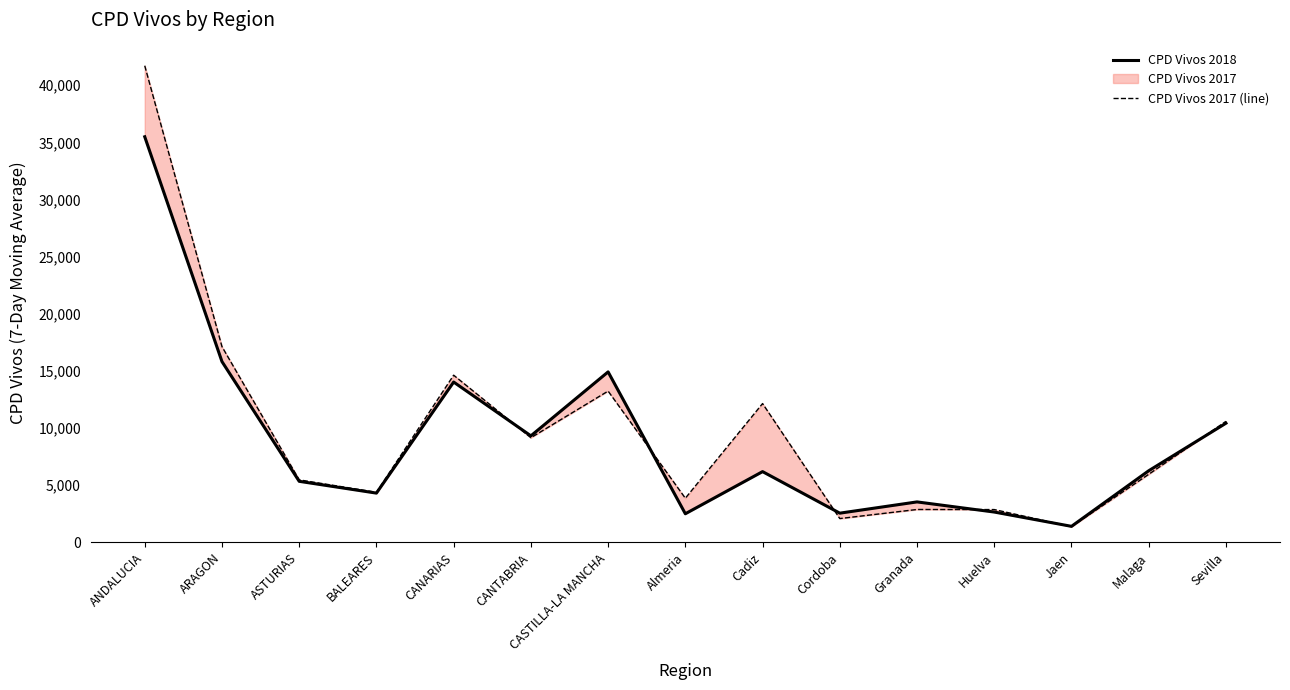

What is the total value across all series at CANTABRIA?

18468